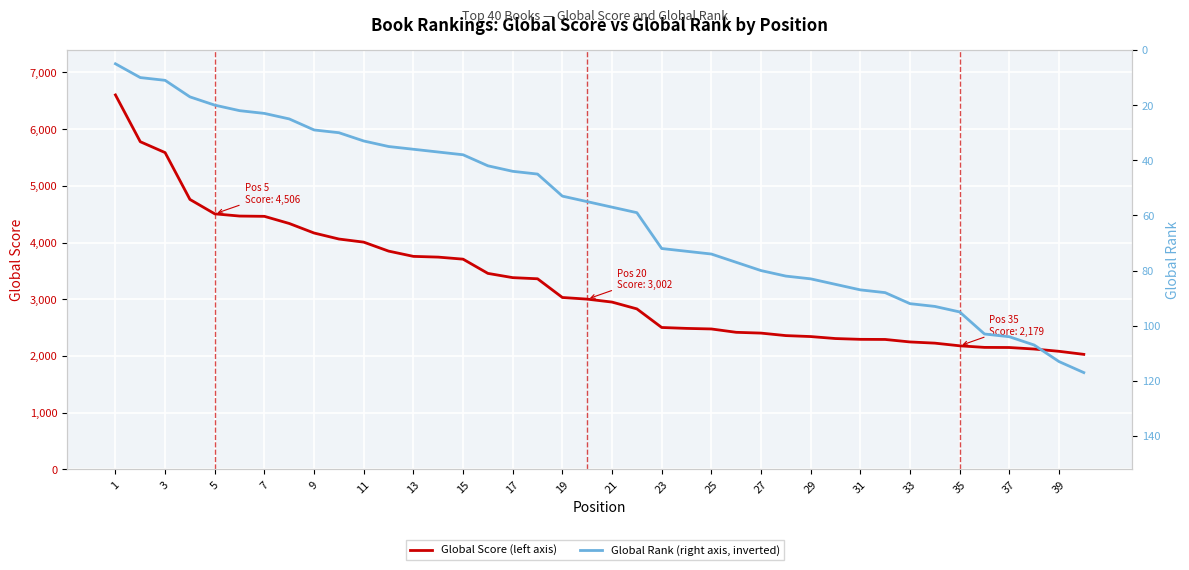

Rank the series by their maximum value, from lowest to highest.

Global Rank, Global Score